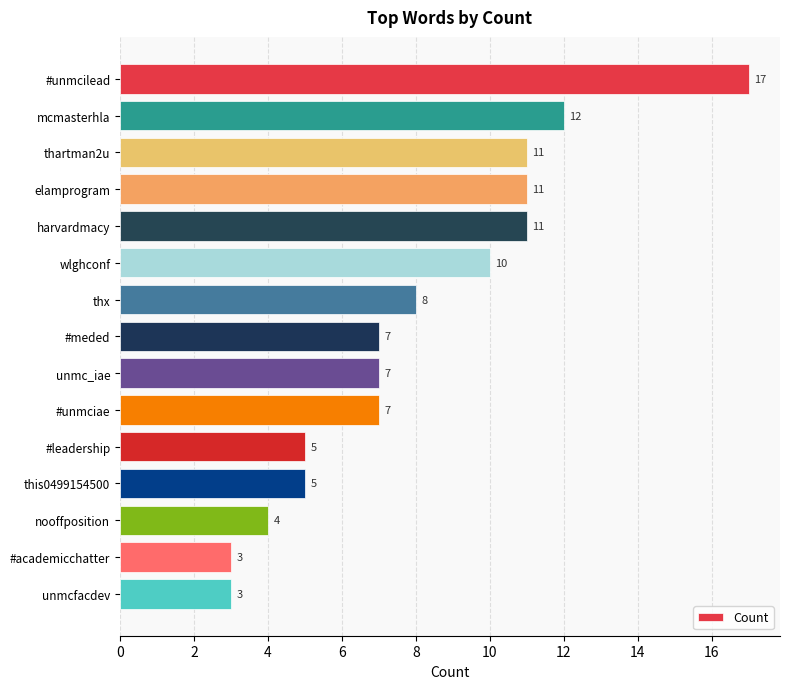

How many bars are there in total?

15